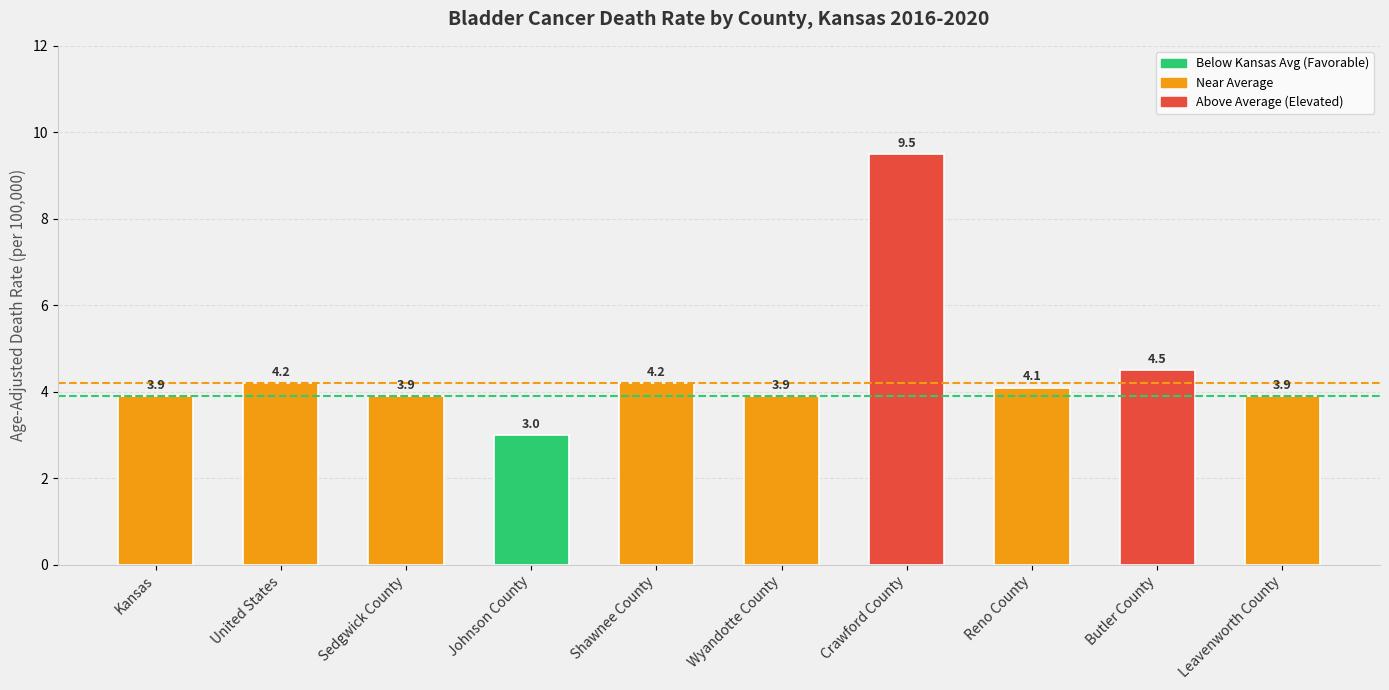

Read the value at Leavenworth County.

3.9